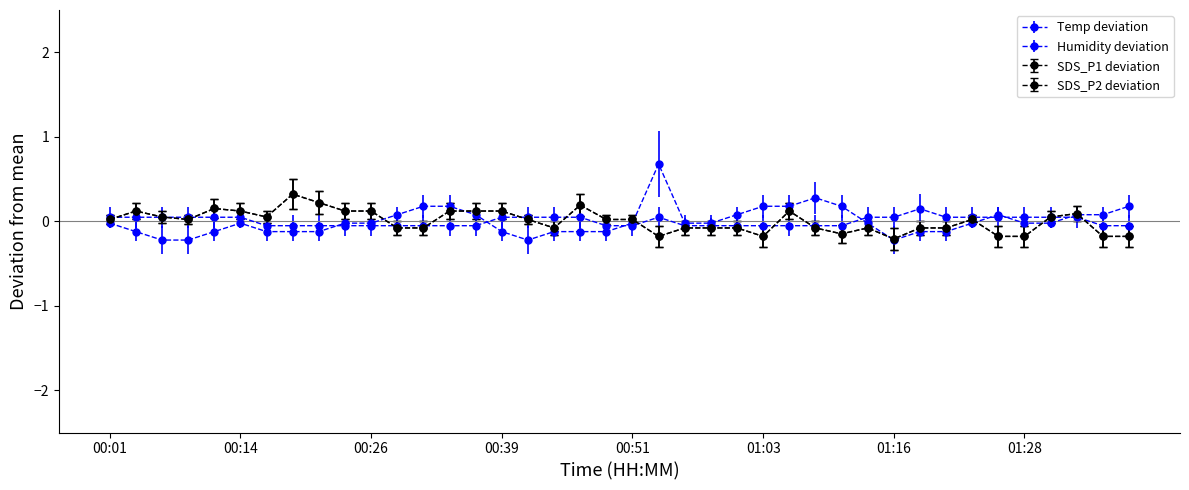

Reading right to left, list all the values displayed in this chart.

Temp: 01:38=-0.1	01:36=-0.1	01:33=0.0	01:31=0.0	01:28=0.0	01:26=0.0	01:23=0.0	01:21=0.0	01:18=0.1	01:16=0.0	01:13=0.0	01:11=-0.1	01:08=-0.1	01:06=-0.1	01:03=-0.1	01:01=-0.1	00:58=-0.1	00:56=-0.1	00:53=0.0	00:51=-0.1	00:48=-0.1	00:46=0.0	00:43=0.0	00:41=0.0	00:39=0.0	00:36=-0.1	00:34=-0.1	00:31=-0.1	00:29=-0.1	00:26=-0.1	00:24=-0.1	00:21=-0.1	00:19=-0.1	00:16=-0.1	00:14=0.0	00:11=0.0	00:09=0.0	00:06=0.0	00:04=0.0	00:01=0.0
Humidity: 01:38=0.2	01:36=0.1	01:33=0.1	01:31=-0.0	01:28=-0.0	01:26=0.1	01:23=-0.0	01:21=-0.1	01:18=-0.1	01:16=-0.2	01:13=-0.0	01:11=0.2	01:08=0.3	01:06=0.2	01:03=0.2	01:01=0.1	00:58=-0.0	00:56=-0.0	00:53=0.7	00:51=-0.0	00:48=-0.1	00:46=-0.1	00:43=-0.1	00:41=-0.2	00:39=-0.1	00:36=0.1	00:34=0.2	00:31=0.2	00:29=0.1	00:26=-0.0	00:24=-0.0	00:21=-0.1	00:19=-0.1	00:16=-0.1	00:14=-0.0	00:11=-0.1	00:09=-0.2	00:06=-0.2	00:04=-0.1	00:01=-0.0
SDS_P1: 01:38=-0.2	01:36=-0.2	01:33=0.1	01:31=0.1	01:28=-0.2	01:26=-0.2	01:23=0.0	01:21=-0.1	01:18=-0.1	01:16=-0.2	01:13=-0.1	01:11=-0.1	01:08=-0.1	01:06=0.1	01:03=-0.2	01:01=-0.1	00:58=-0.1	00:56=-0.1	00:53=-0.2	00:51=0.0	00:48=0.0	00:46=0.2	00:43=-0.1	00:41=0.0	00:39=0.1	00:36=0.1	00:34=0.1	00:31=-0.1	00:29=-0.1	00:26=0.1	00:24=0.1	00:21=0.2	00:19=0.3	00:16=0.1	00:14=0.1	00:11=0.2	00:09=0.0	00:06=0.1	00:04=0.1	00:01=0.0
SDS_P2: 01:38=-0.2	01:36=-0.2	01:33=0.1	01:31=0.1	01:28=-0.2	01:26=-0.2	01:23=0.0	01:21=-0.1	01:18=-0.1	01:16=-0.2	01:13=-0.1	01:11=-0.1	01:08=-0.1	01:06=0.1	01:03=-0.2	01:01=-0.1	00:58=-0.1	00:56=-0.1	00:53=-0.2	00:51=0.0	00:48=0.0	00:46=0.2	00:43=-0.1	00:41=0.0	00:39=0.1	00:36=0.1	00:34=0.1	00:31=-0.1	00:29=-0.1	00:26=0.1	00:24=0.1	00:21=0.2	00:19=0.3	00:16=0.1	00:14=0.1	00:11=0.2	00:09=0.0	00:06=0.1	00:04=0.1	00:01=0.0